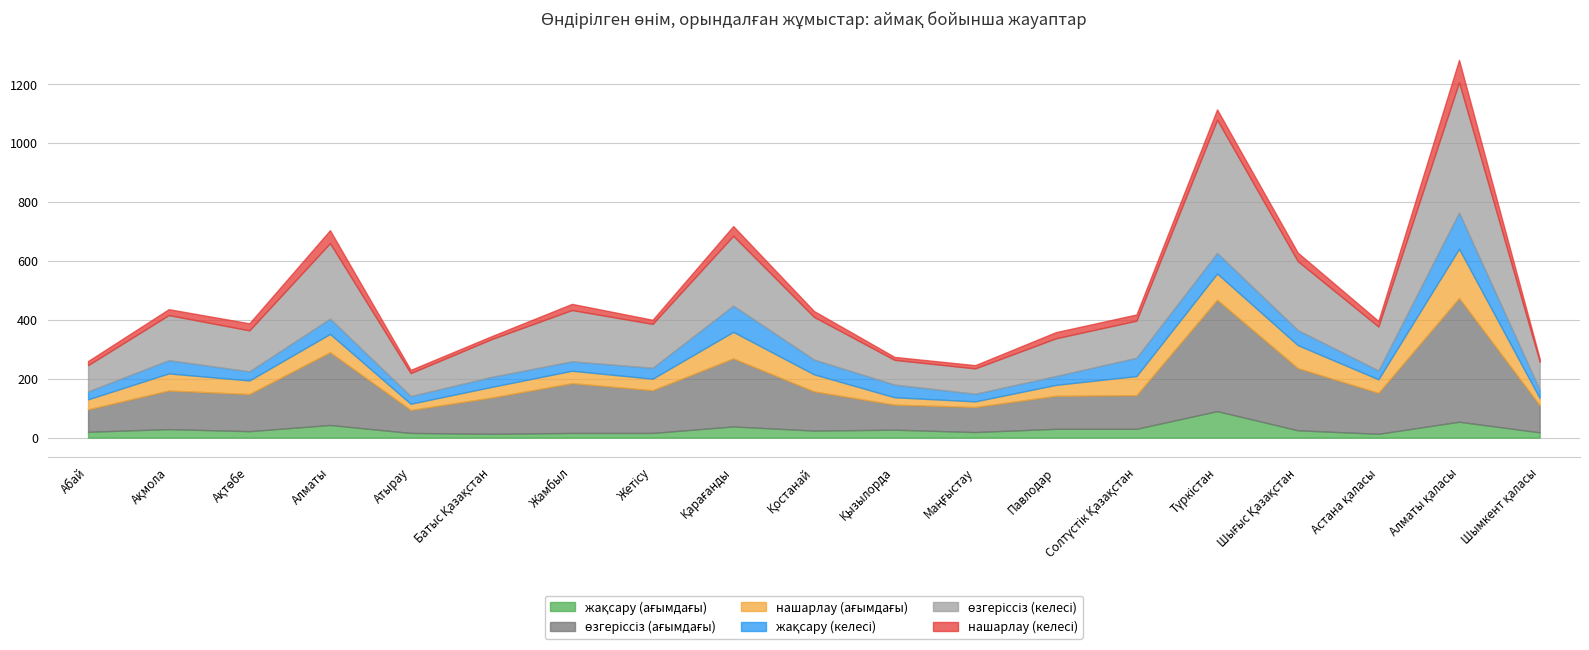

What are all the series names shown in the legend?

жақсару (ағымдағы), өзгеріссіз (ағымдағы), нашарлау (ағымдағы), жақсару (келесі), өзгеріссіз (келесі), нашарлау (келесі)